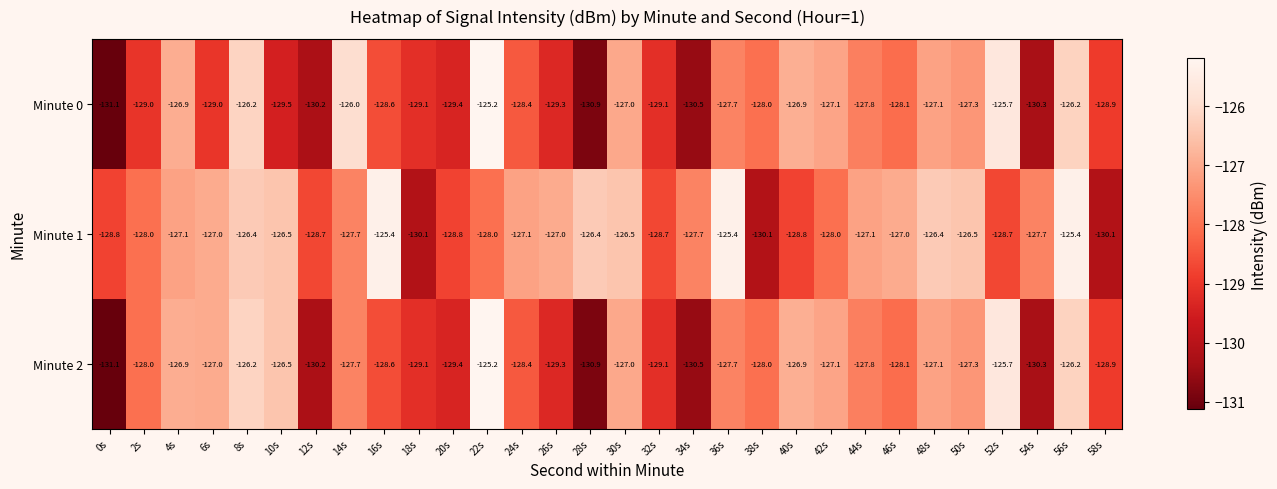

At which label does Minute 2 first exceed -127?

4s